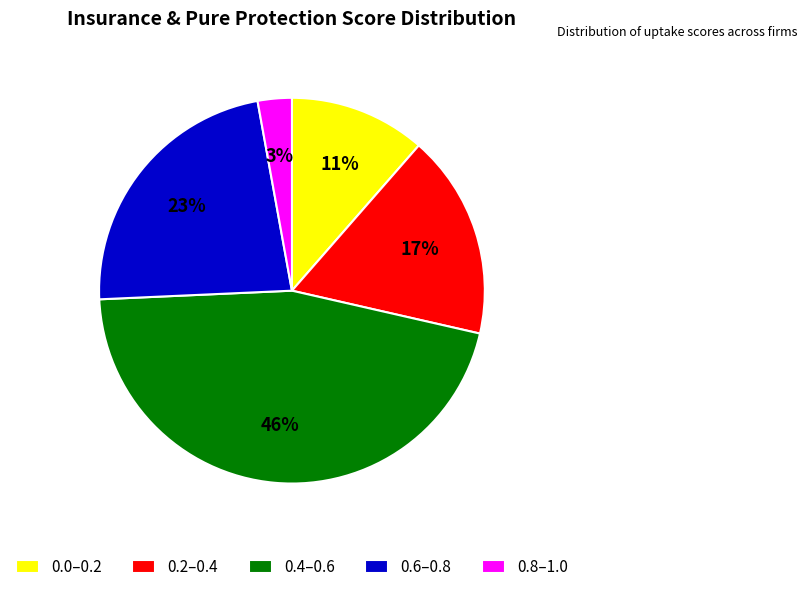

To the nearest percent, what is the difference between the largest and smallest slice percentages?

43%